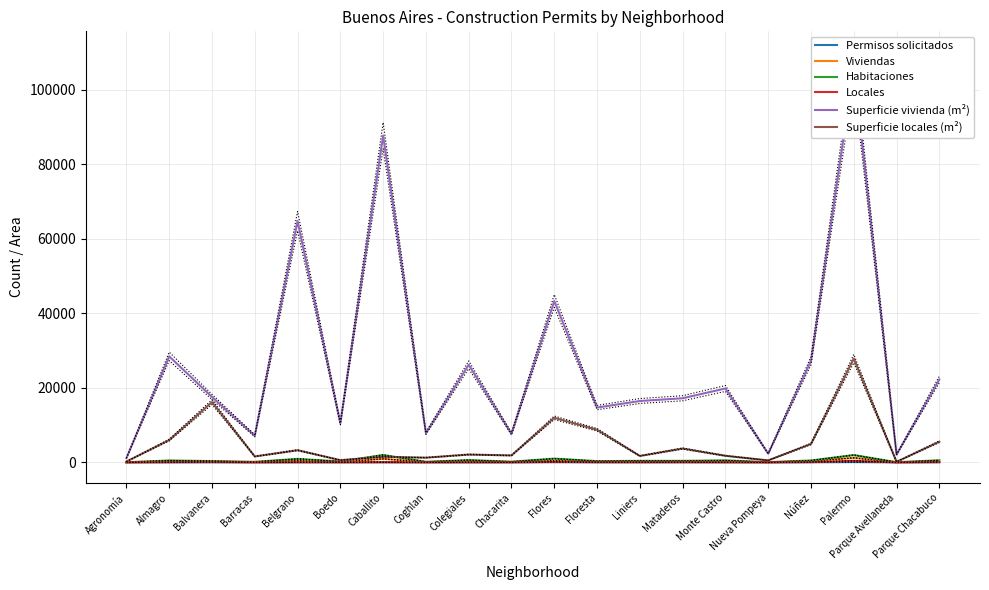

Where is Viviendas nearest to the value 620?

Belgrano